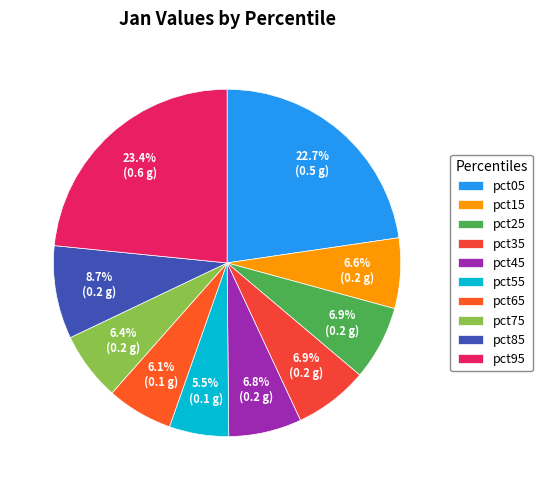

What percentage do pct25 and pct85 together represent?

15.6%